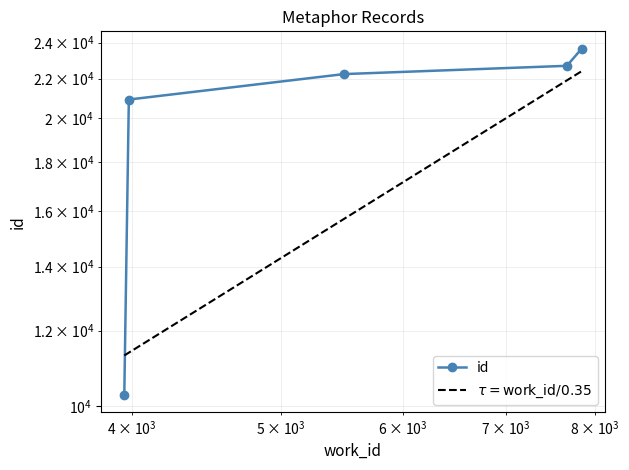

What is the change in value from 3983 to 7841?

+2726